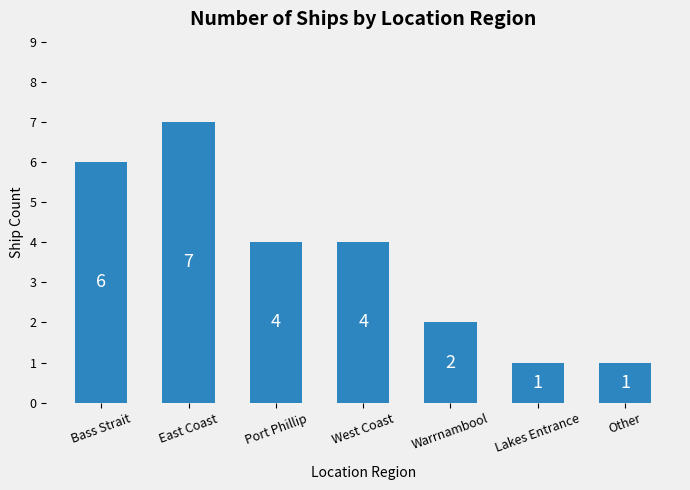

How many data points are less than 4?

3